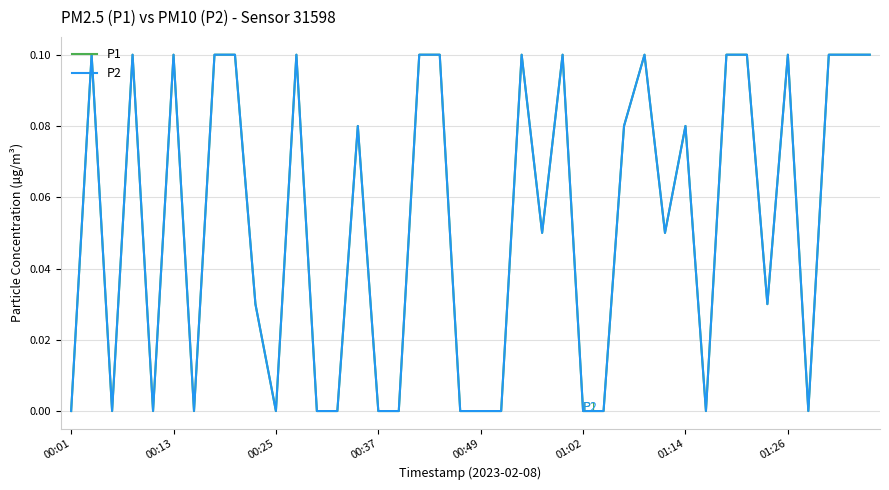

Which category has the lowest value in the P1 series?

00:01